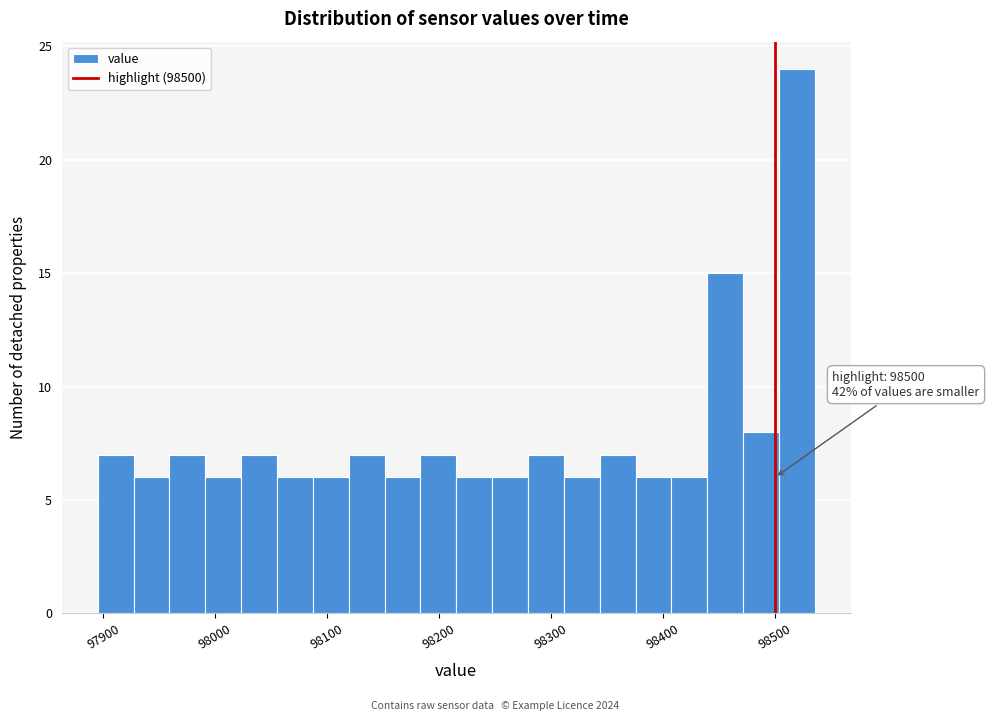

Read against the x-axis, roughly where is the centre of the tallest bar?

98520